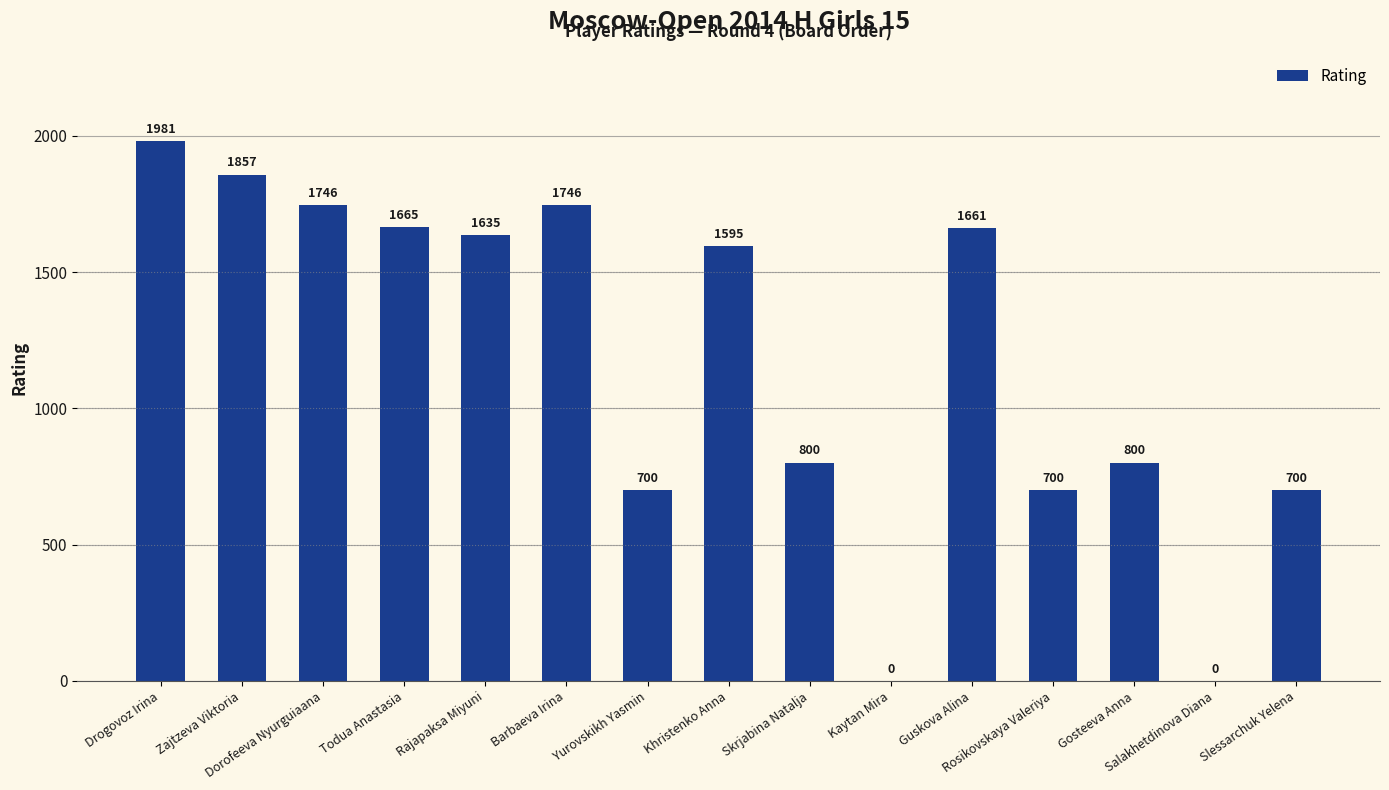

True or false: the data shows 454 at Todua Anastasia.

False